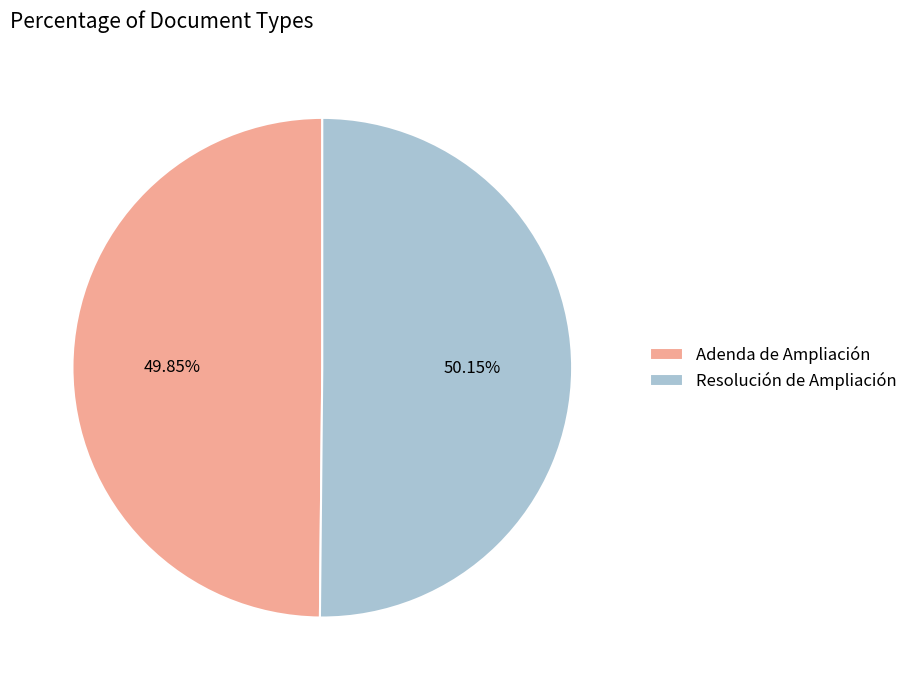

Is there a majority slice in this chart?

Yes